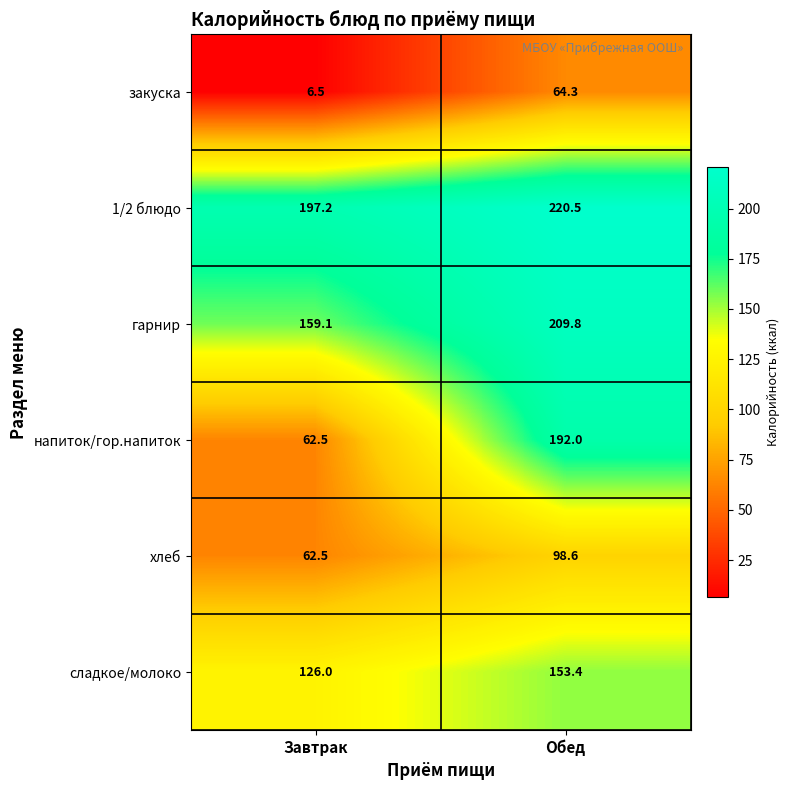

At which category does the chart reach its minimum across all series?

Завтрак